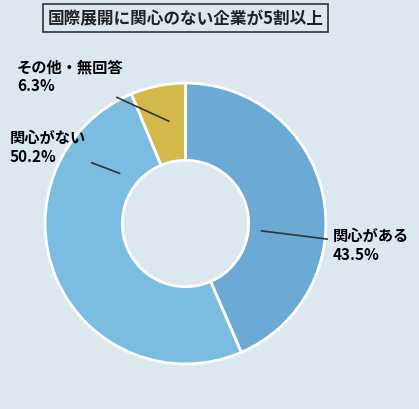

Between 関心がない and その他・無回答, which is larger?

関心がない